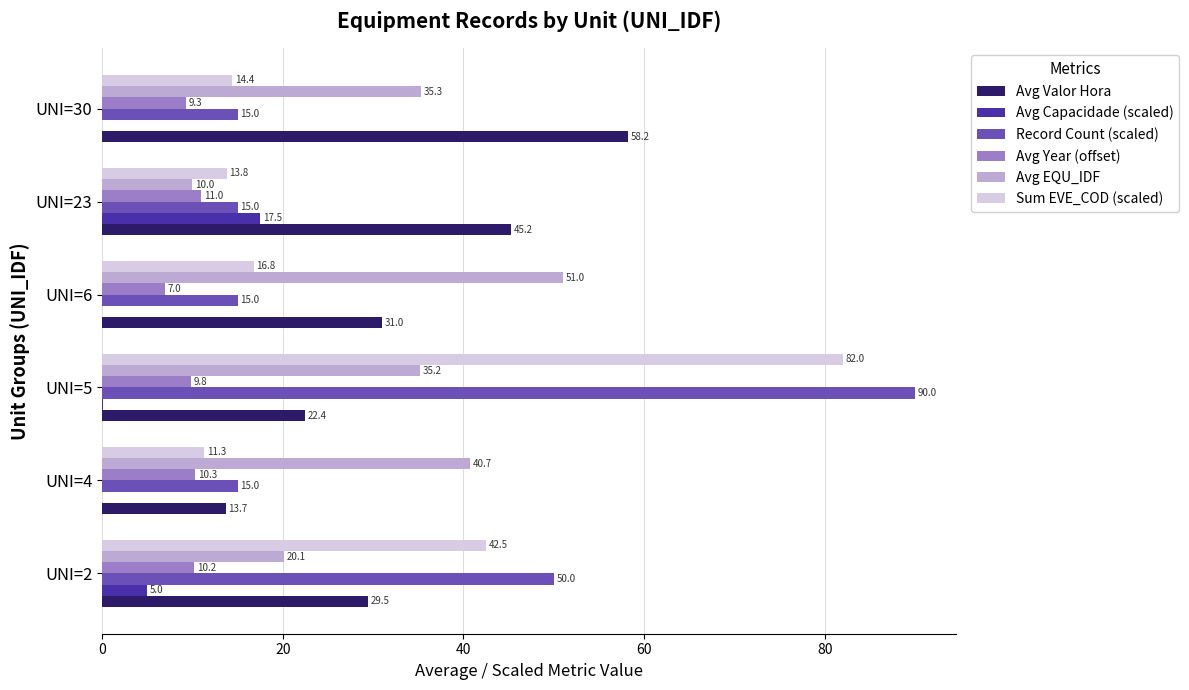

Which category has the highest value across all series?

UNI=5